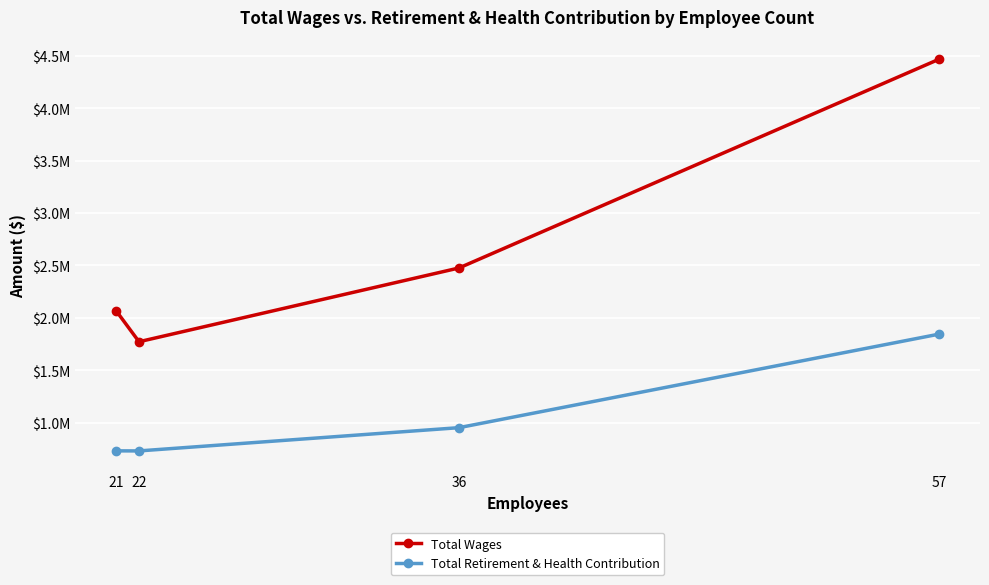

Reading left to right, transcribe all the data shown in this chart.

Total Wages: 2067085	1772397	2475575	4465224
Total Retirement & Health Contribution: 731885	731300	952965	1844474